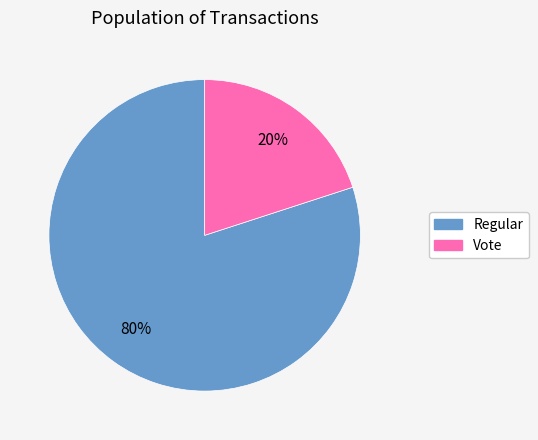

To the nearest percent, what is the combined percentage of Regular and Vote?

100%